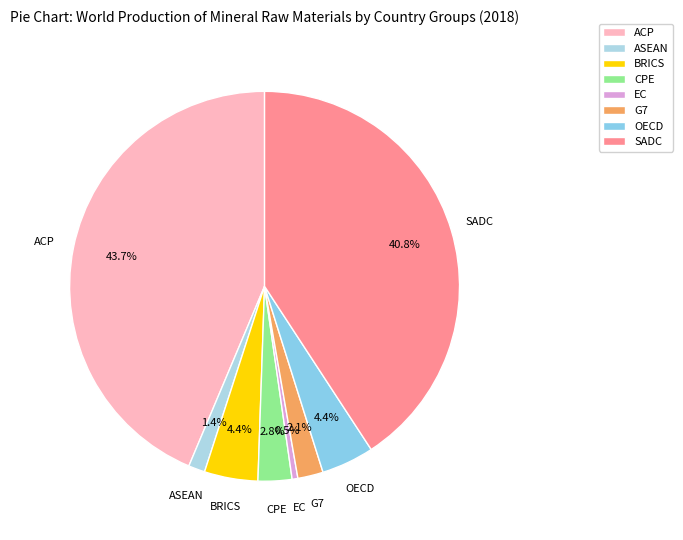

Is it true that G7 is 2% of the pie?

True